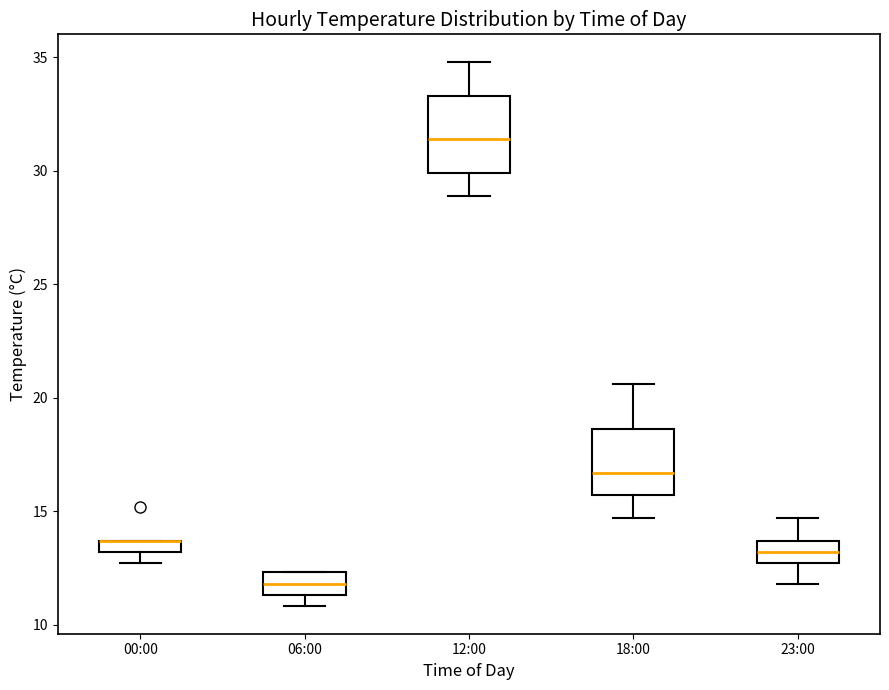

Where is the upper edge of the box for 23:00 on the y-axis? The values are not printed on the chart, so give them approximately, as read against the axis.

13.5